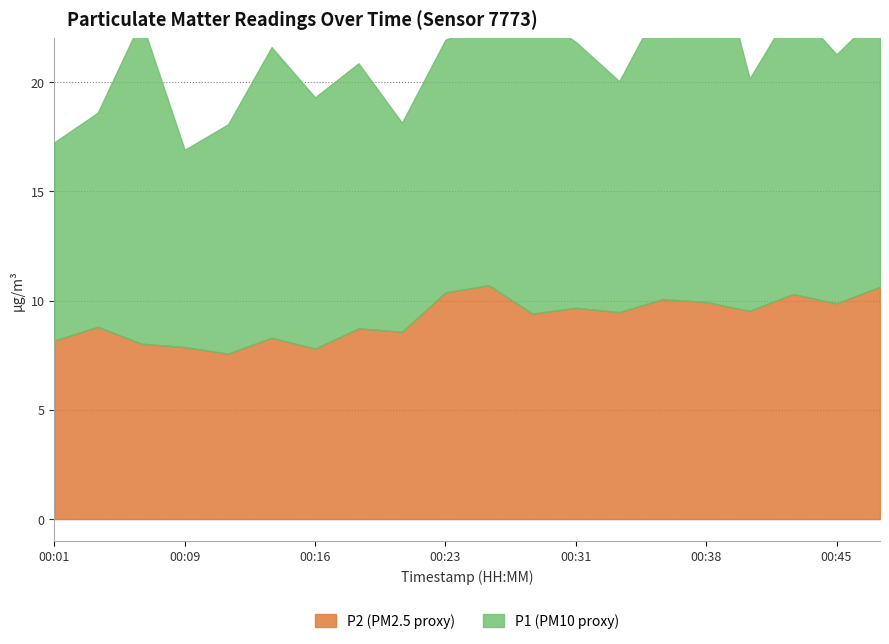

At which category is the sum across all series the highest?

00:38